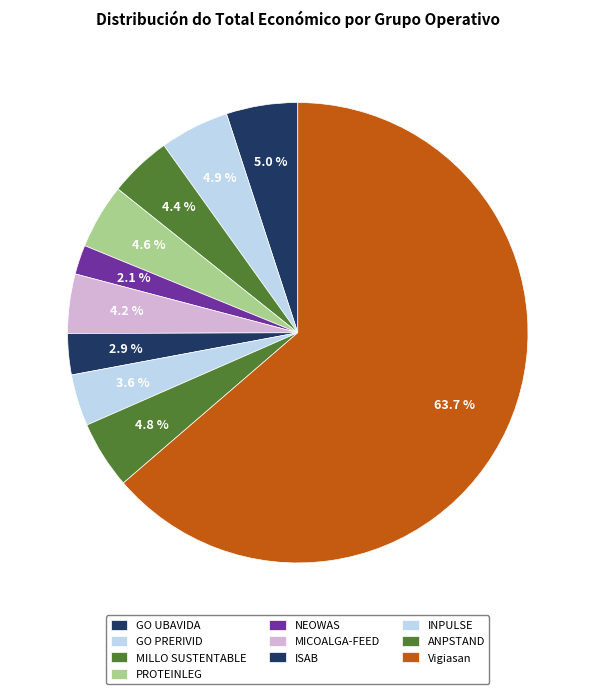

Is there any slice that represents more than half of the pie?

Yes